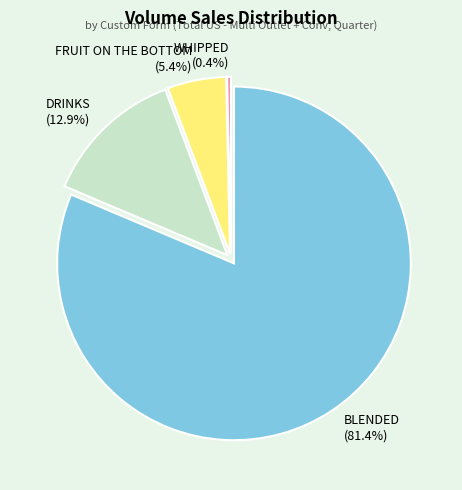

How many slices are in this pie chart?

4